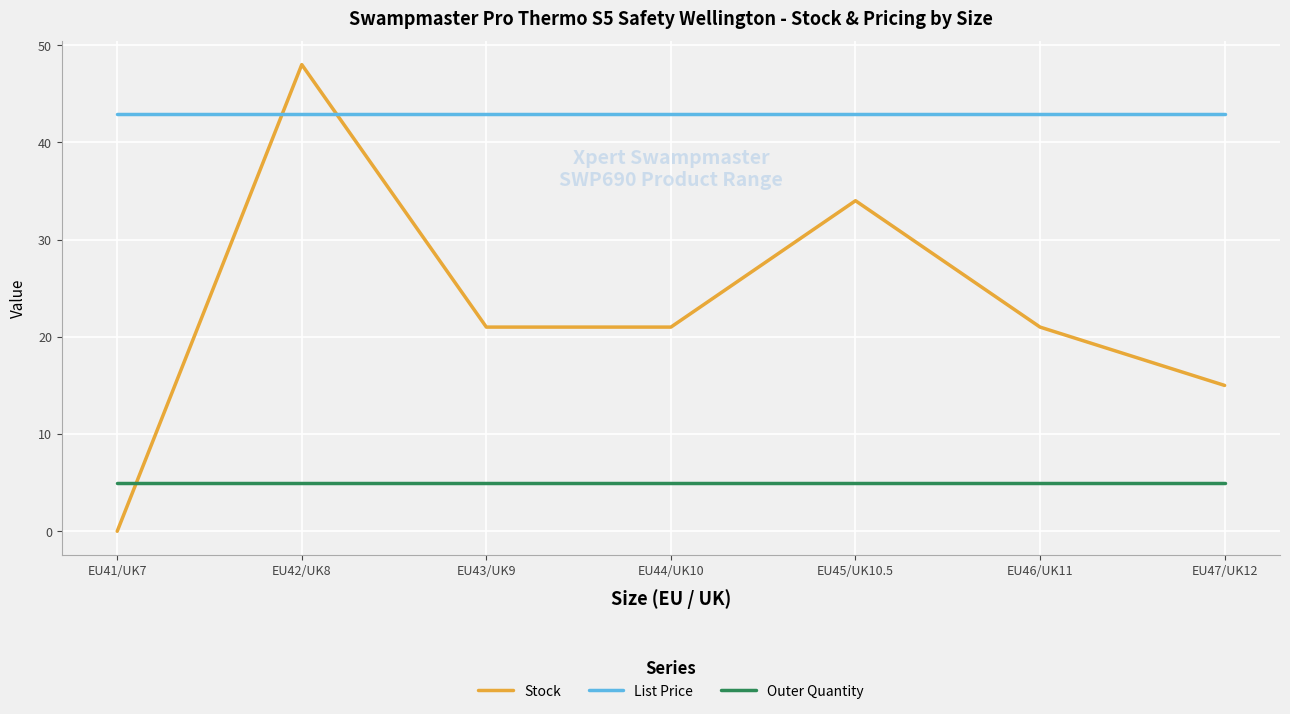

Rank the series by their maximum value, from lowest to highest.

Outer Quantity, List Price, Stock